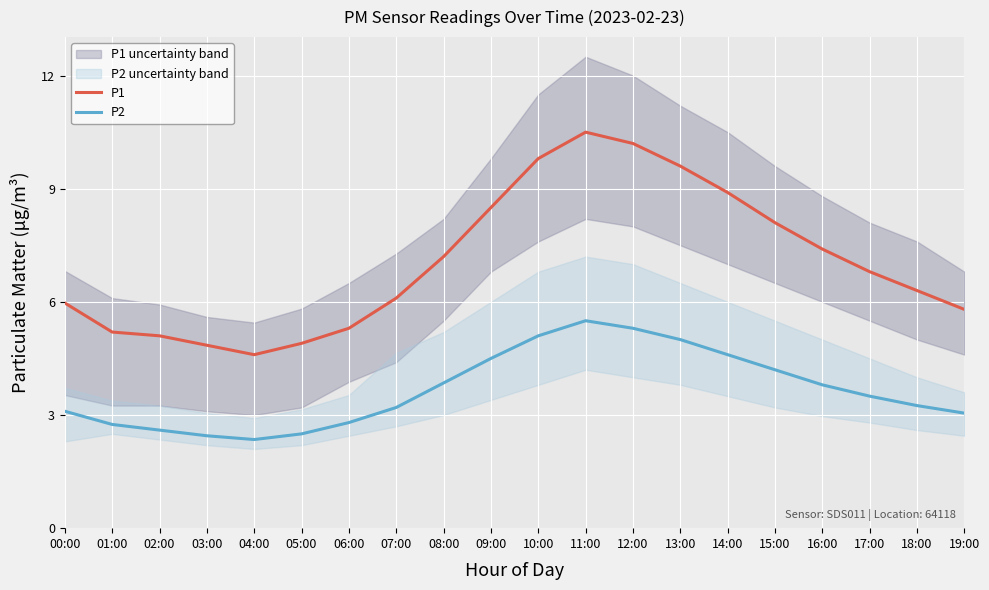

At which category does P1 reach its first local valley?

04:00